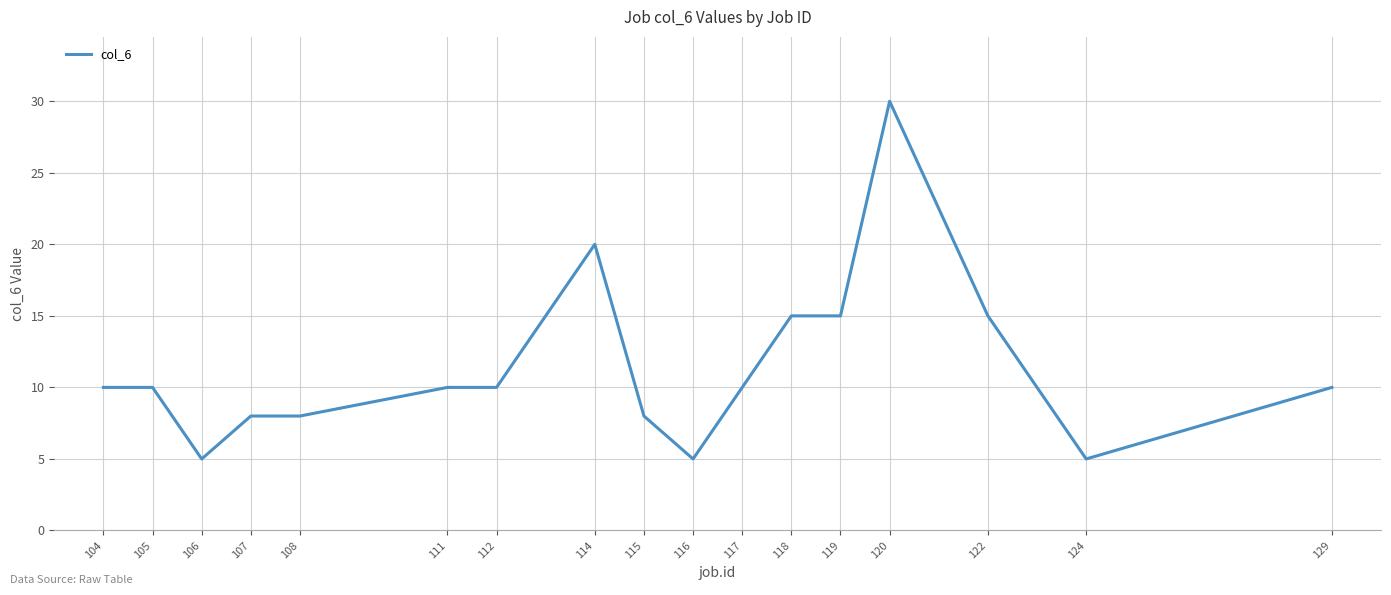

The value at 124 is 1. True or false?

False